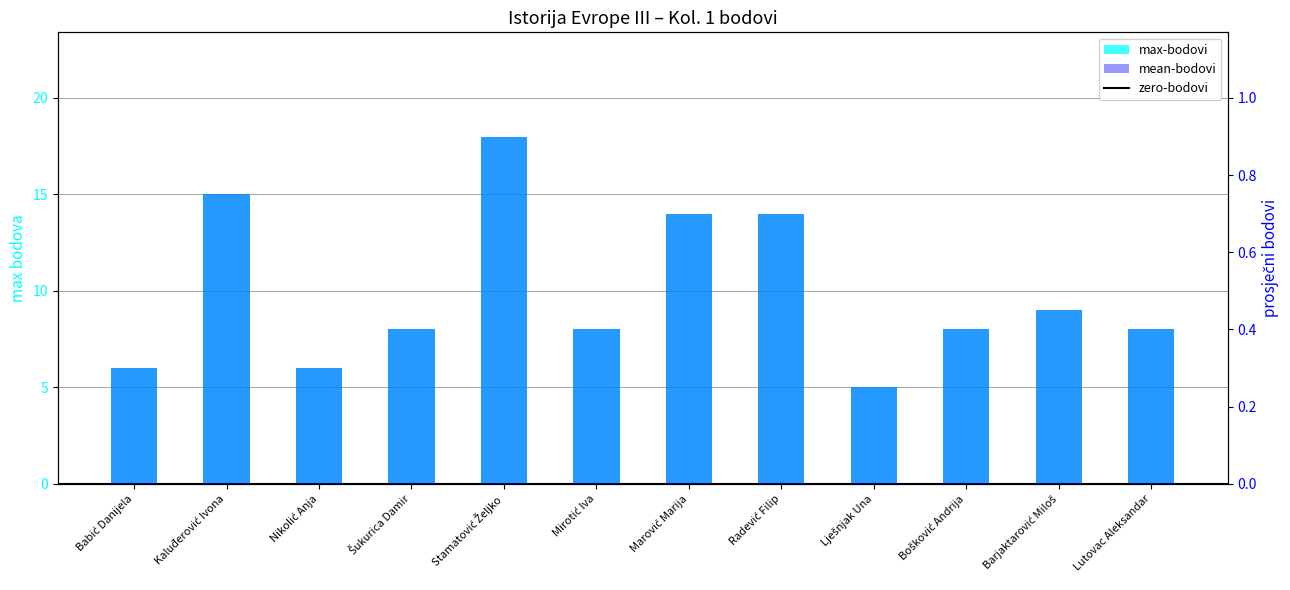

The value of Kol. 1 (max) at Nikolić Anja is 0.3. True or false?

True